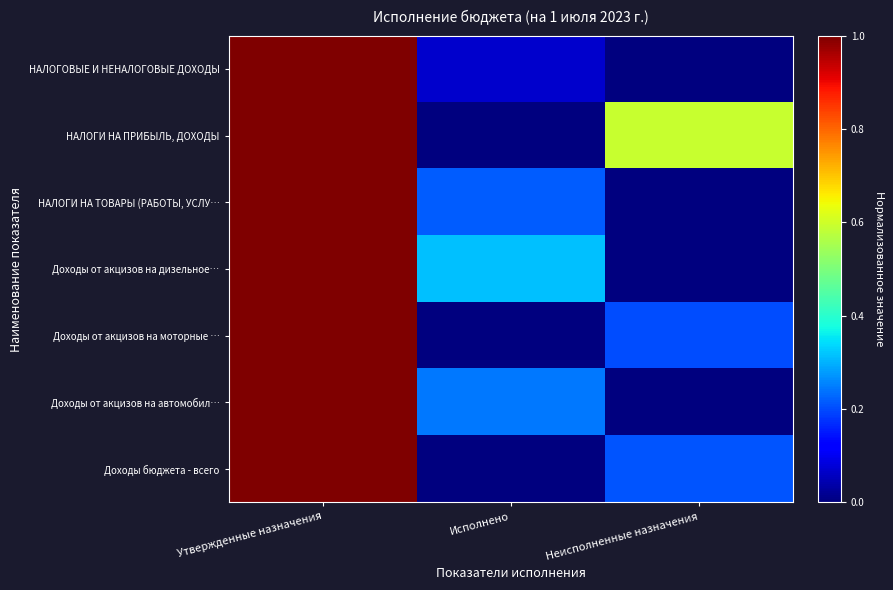

Which series has the widest spread of values?

НАЛОГОВЫЕ И НЕНАЛОГОВЫЕ ДОХОДЫ